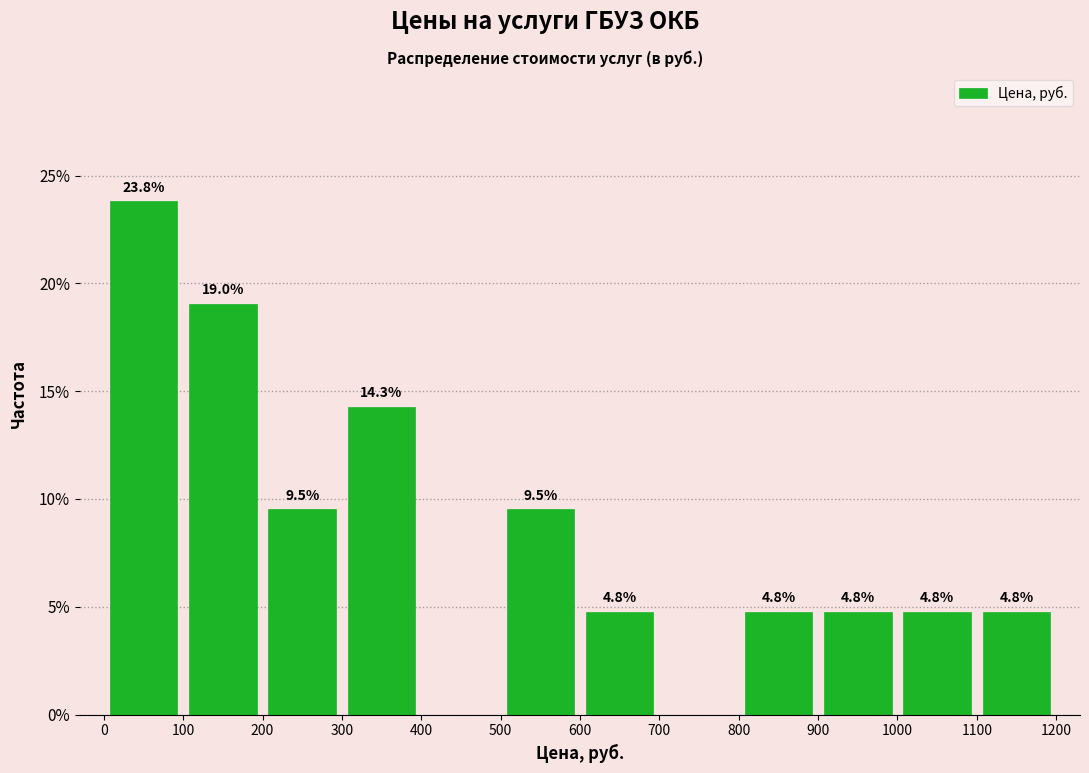

Over which range of the x-axis is the bar tallest?

0 to 100